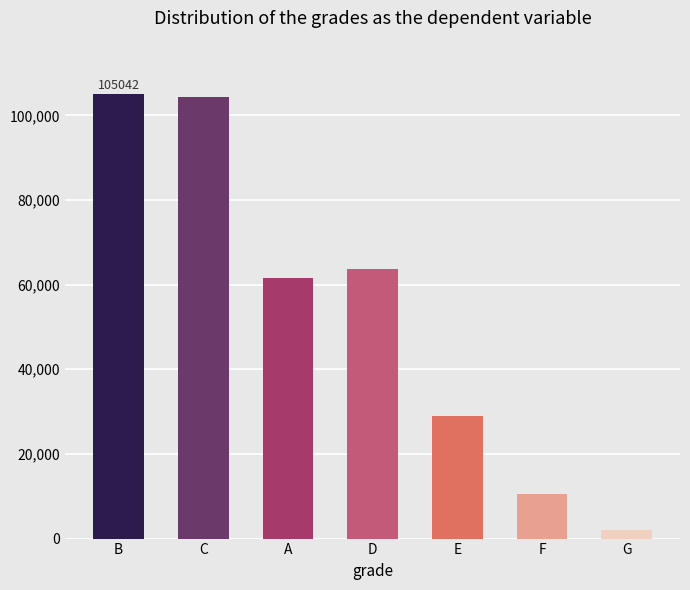

What is the maximum value shown in the chart?

105042